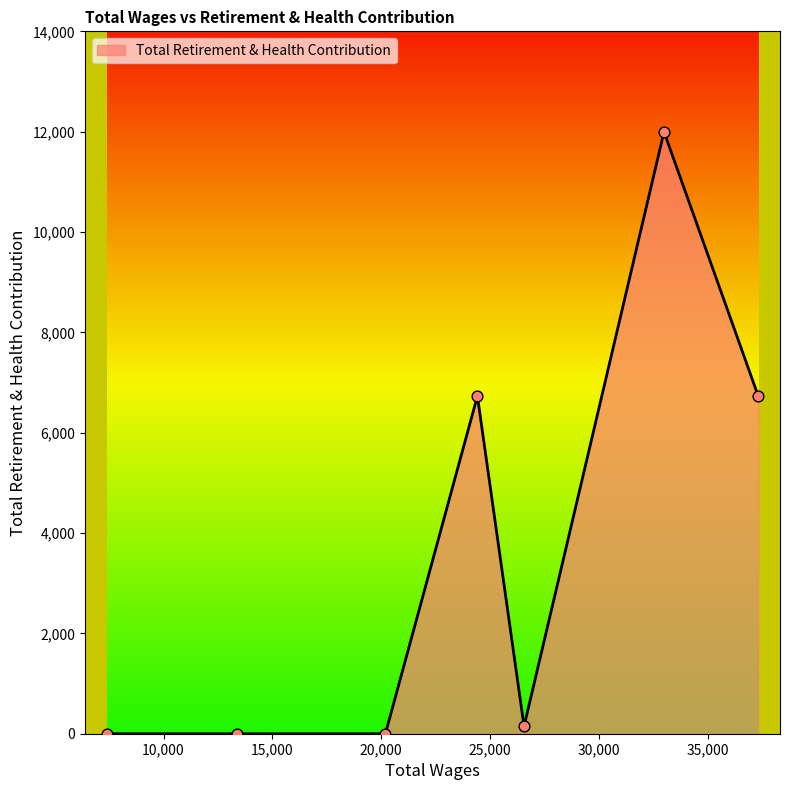

True or false: the data has more than 1 interior local peaks.

True